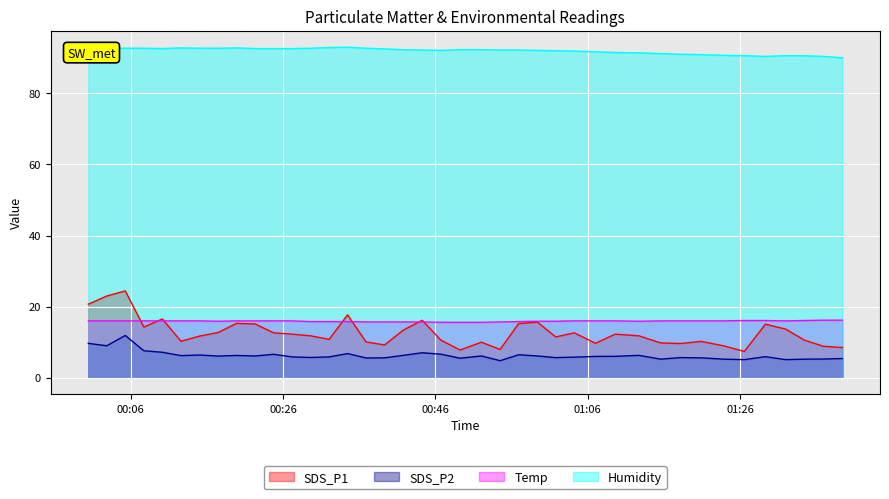

The Humidity series shows 57.3 at 2022/10/18 00:46:44. True or false?

False